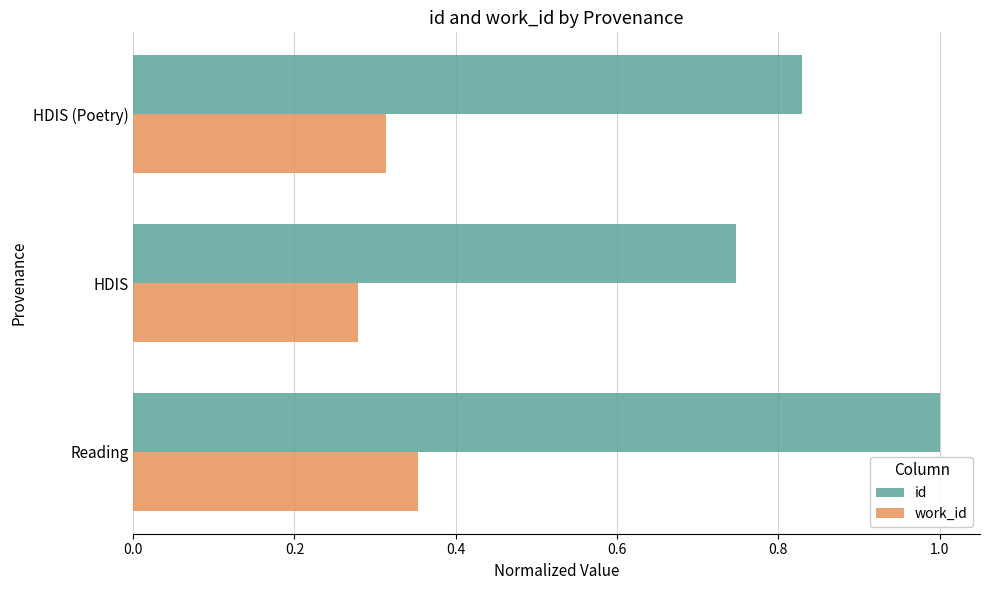

What value does the id series have at Reading?

1.0